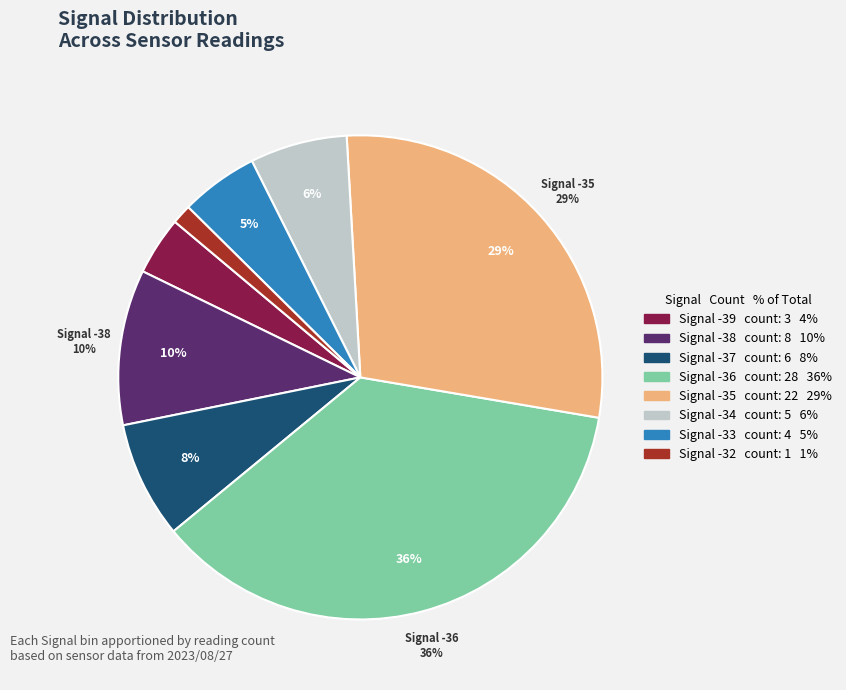

Between -36 and -36, which is larger?

-36